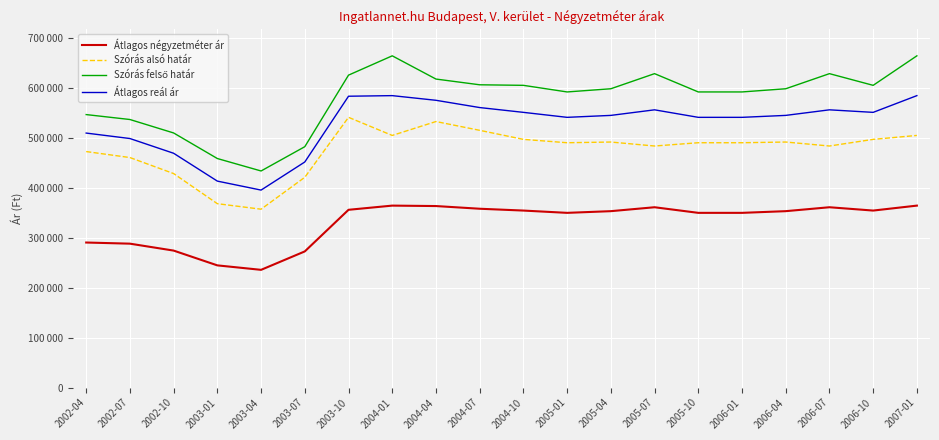

The Szórás felső határ series shows 604416 at 2006-10. True or false?

True